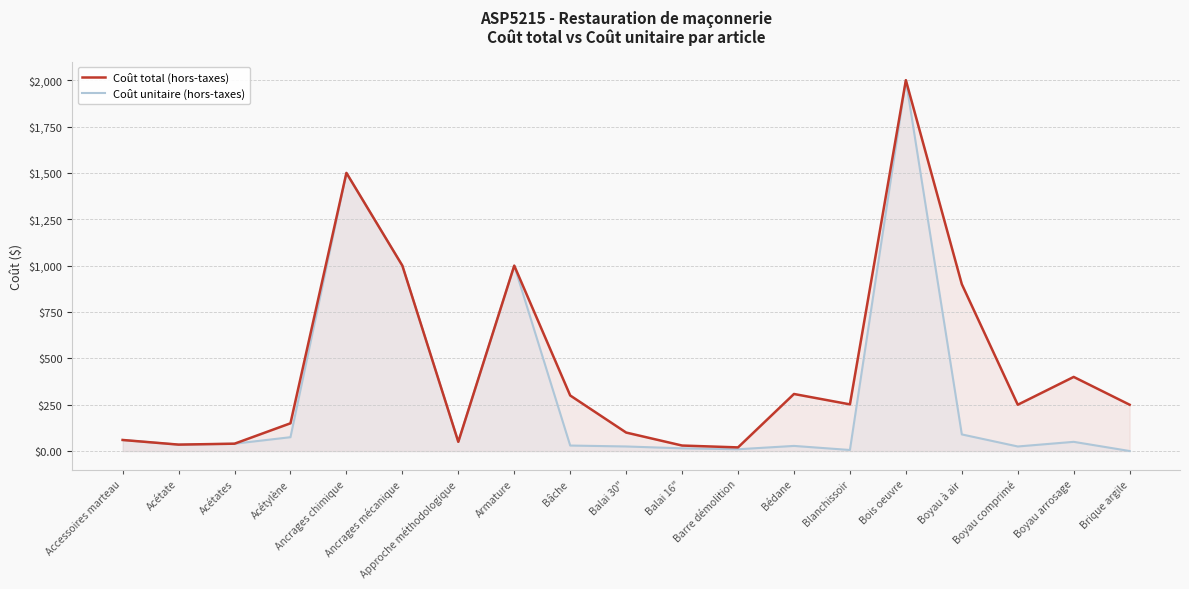

Reading left to right, extract all data points from this chart.

Coût total (hors-taxes): 60.0	35.0	40.0	150.0	1500.0	1000.0	50.0	1000.0	300.0	100.0	30.0	20.0	308.0	252.0	2000.0	900.0	250.0	400.0	250.0
Coût unitaire (hors-taxes): 60.0	35.0	40.0	75.0	1500.0	1000.0	50.0	1000.0	30.0	25.0	15.0	10.0	28.0	6.0	2000.0	90.0	25.0	50.0	0.5